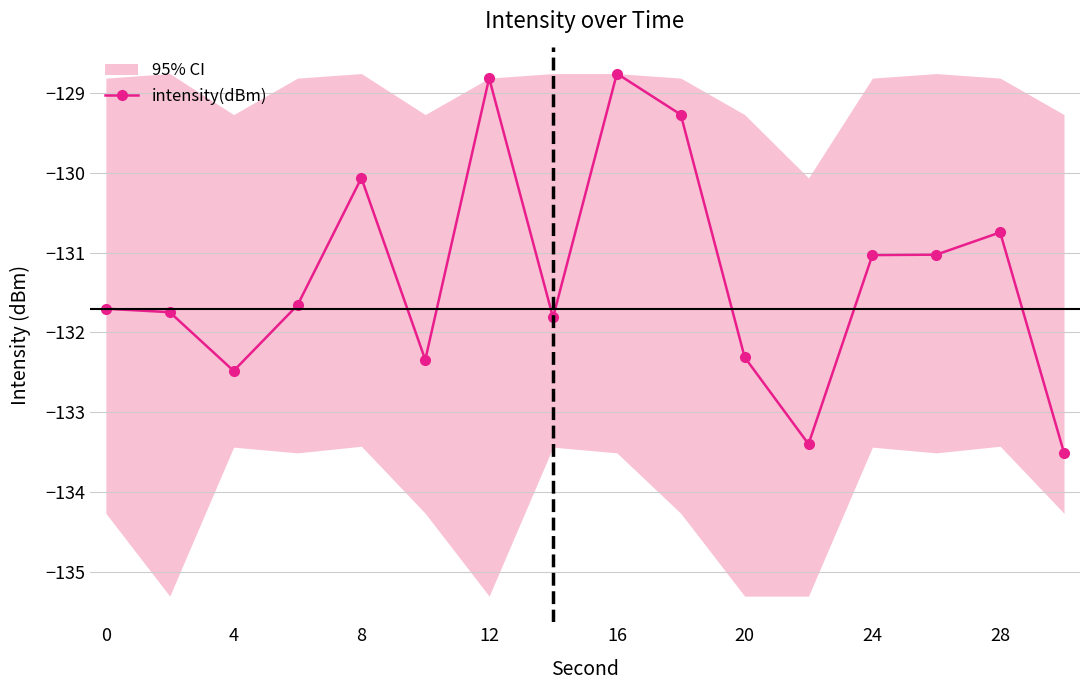

What is the lowest value of the intensity(dBm) series?

-133.5